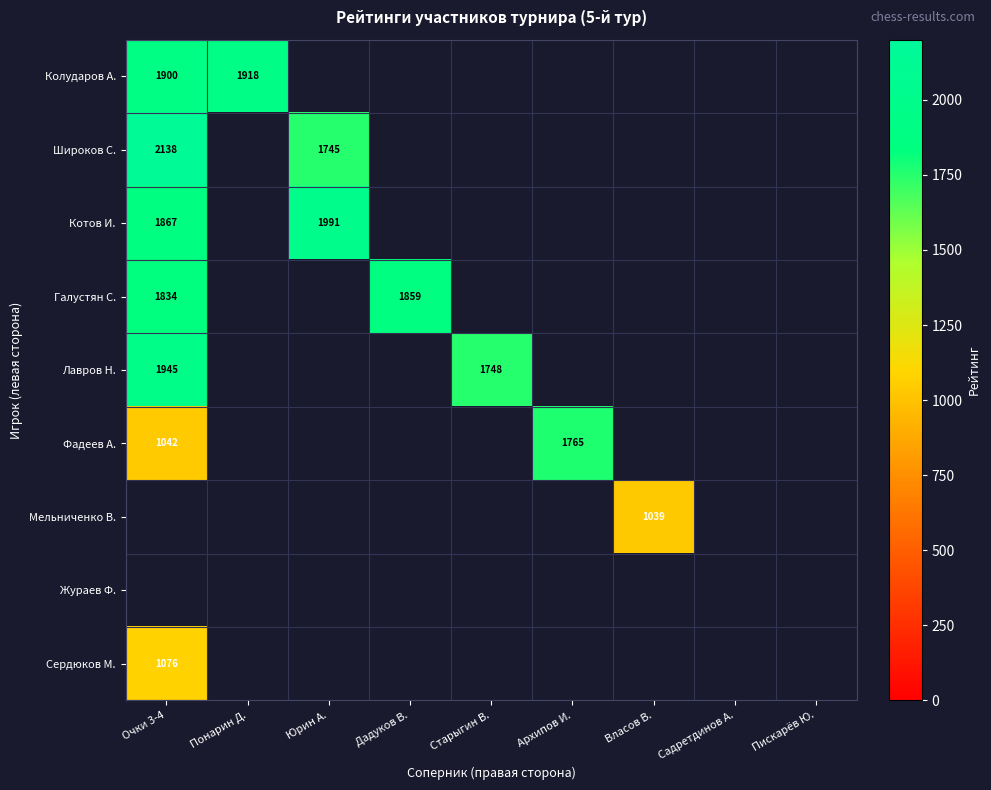

Is it true that Колударов А. equals 1918 at Понарин Д.?

True